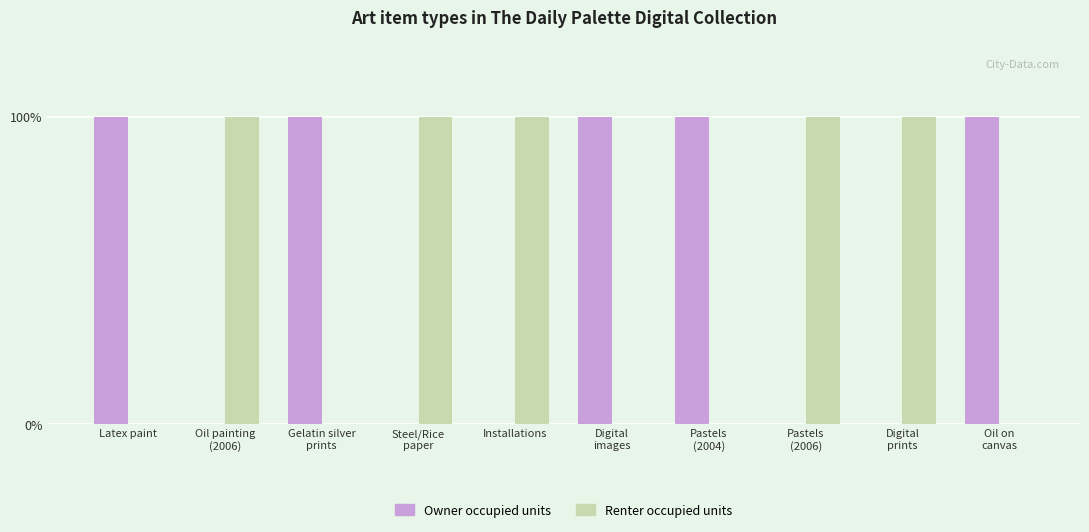

Reading right to left, transcribe all the data shown in this chart.

Owner occupied units: Oil on
canvas=1	Digital
prints=0	Pastels
(2006)=0	Pastels
(2004)=1	Digital
images=1	Installations=0	Steel/Rice
paper=0	Gelatin silver
prints=1	Oil painting
(2006)=0	Latex paint=1
Renter occupied units: Oil on
canvas=0	Digital
prints=1	Pastels
(2006)=1	Pastels
(2004)=0	Digital
images=0	Installations=1	Steel/Rice
paper=1	Gelatin silver
prints=0	Oil painting
(2006)=1	Latex paint=0